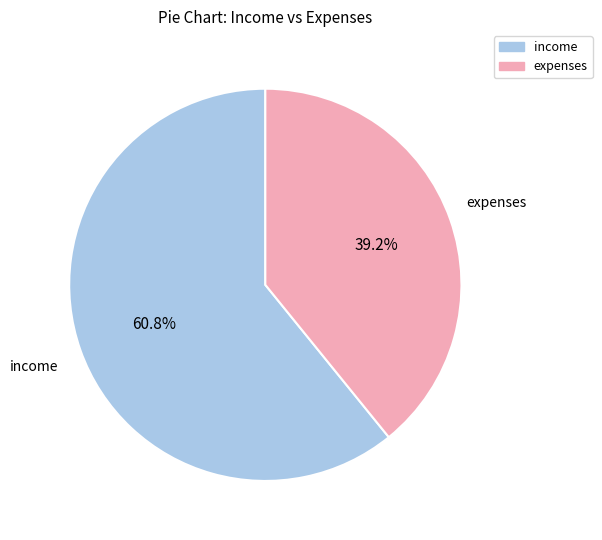

What percentage is the expenses slice, to the nearest percent?

39%